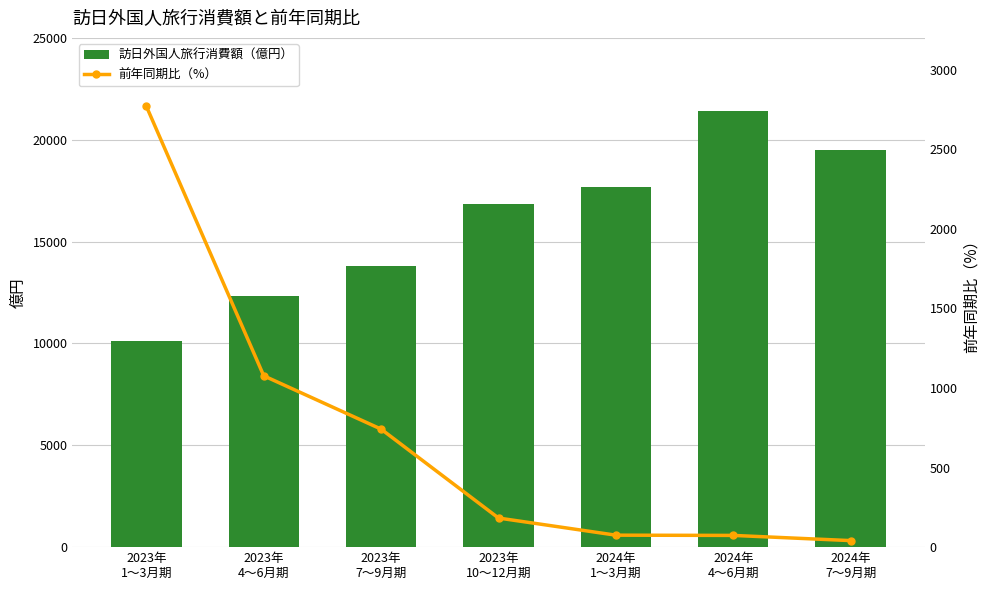

What is the value of the 前年同期比（%） bar at the 5th from the left?

75.2